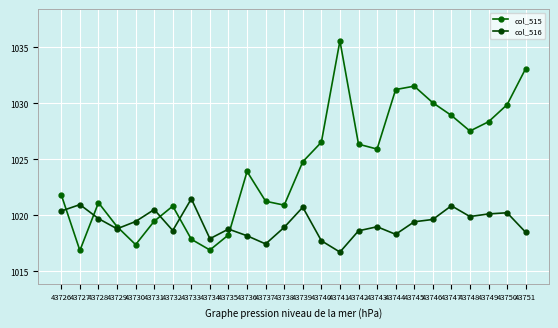

What is the sum of all col_515 values?

26635.3